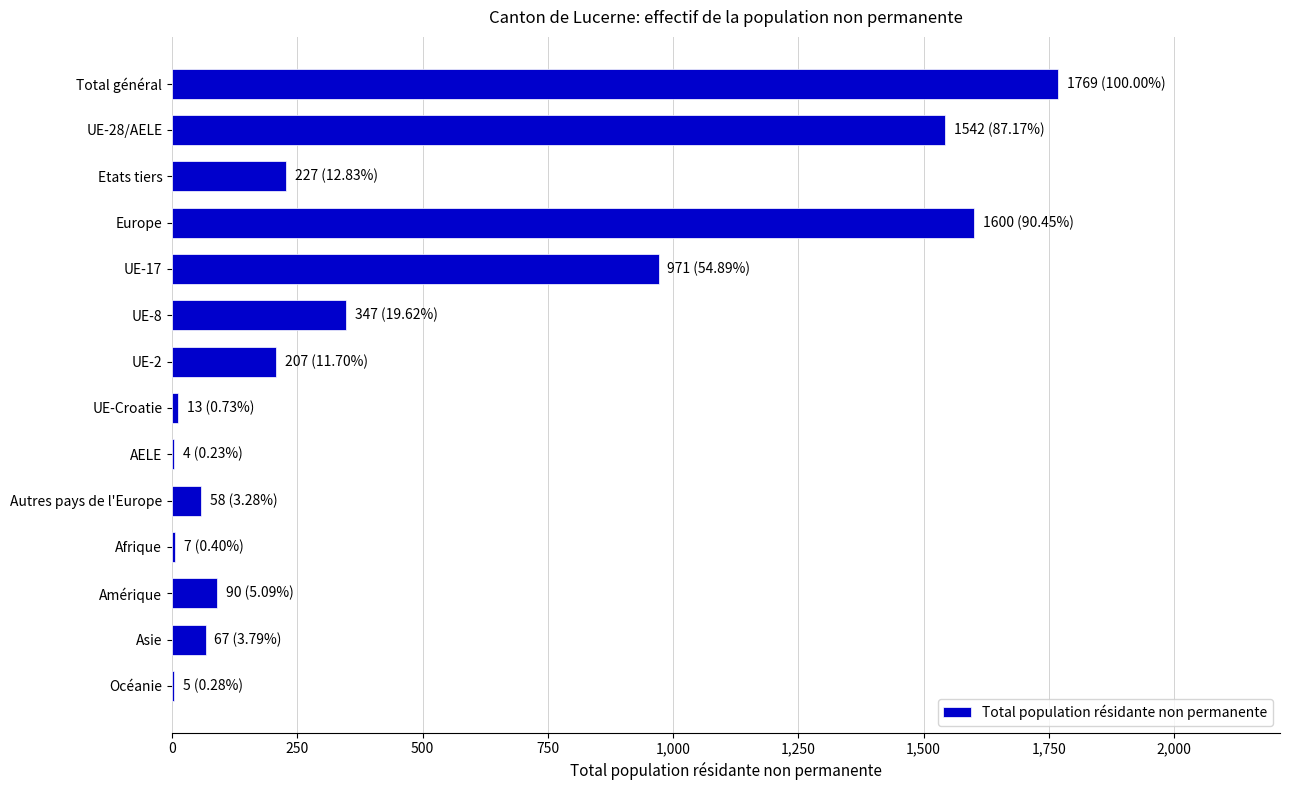

What is the change in value from Europe to UE-17?

-629